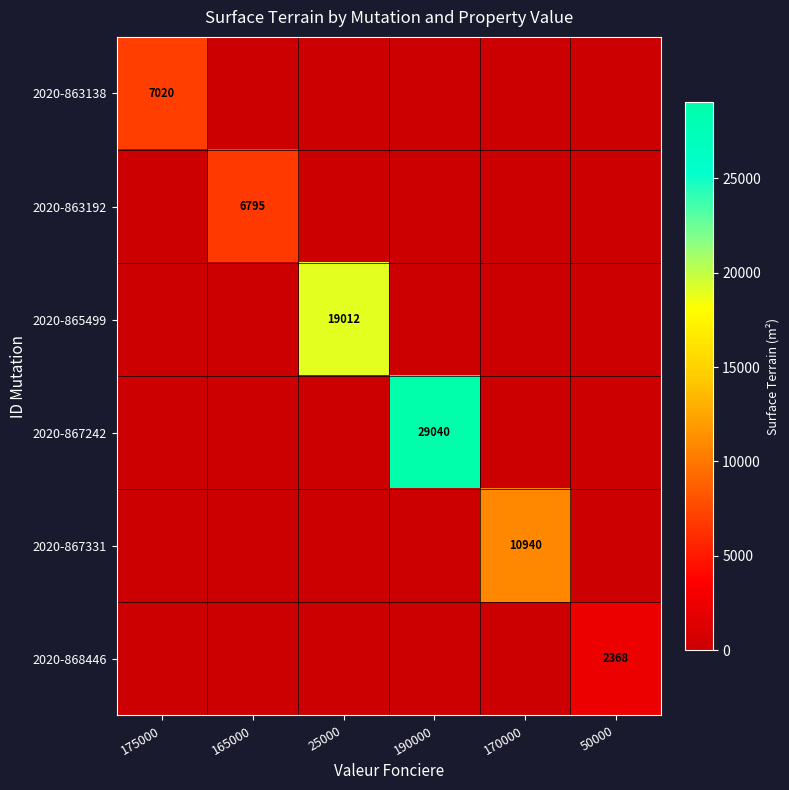

Count the number of data series in this chart.

6